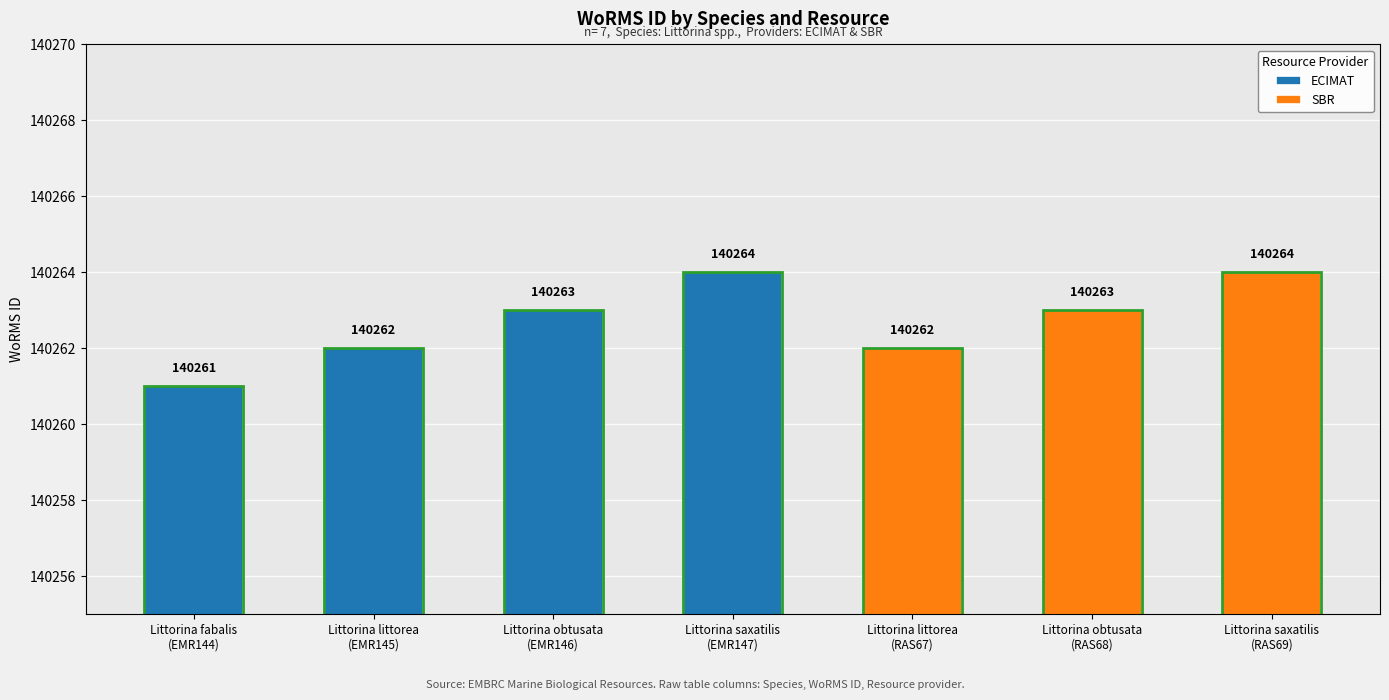

List the labels in order of value, smallest first.

Littorina fabalis
(EMR144), Littorina littorea
(EMR145), Littorina littorea
(RAS67), Littorina obtusata
(EMR146), Littorina obtusata
(RAS68), Littorina saxatilis
(EMR147), Littorina saxatilis
(RAS69)